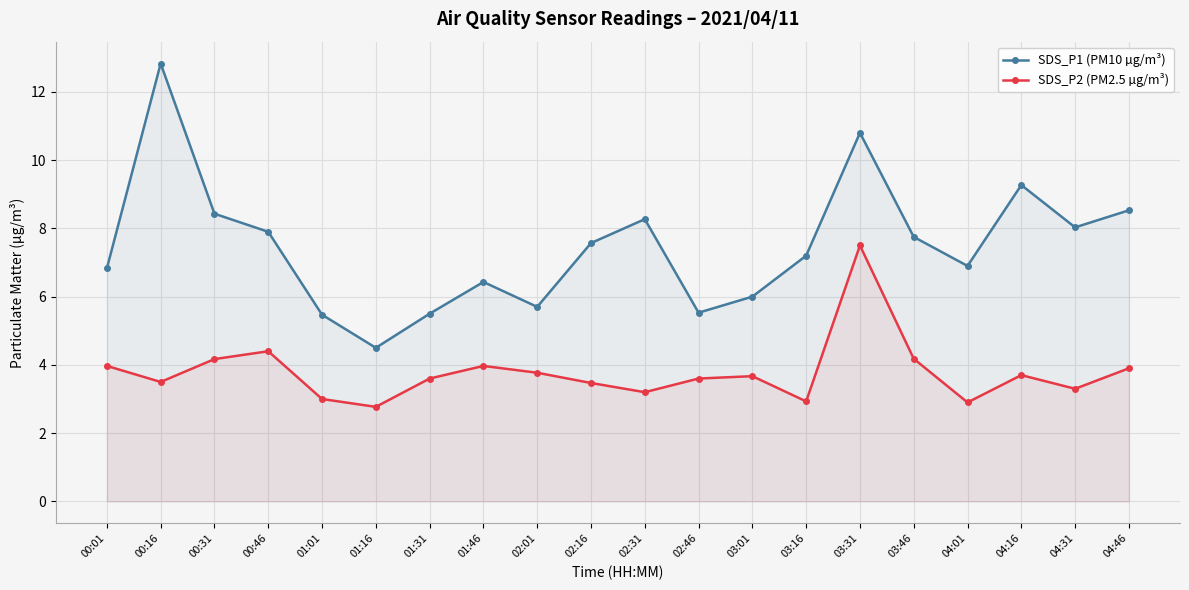

Rank the series by their maximum value, from highest to lowest.

SDS_P1 (PM10 µg/m³), SDS_P2 (PM2.5 µg/m³)